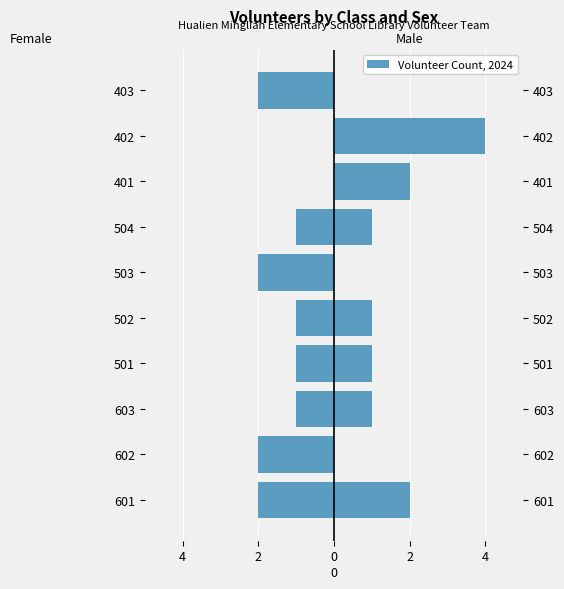

How many data points in Male are above 1?

3